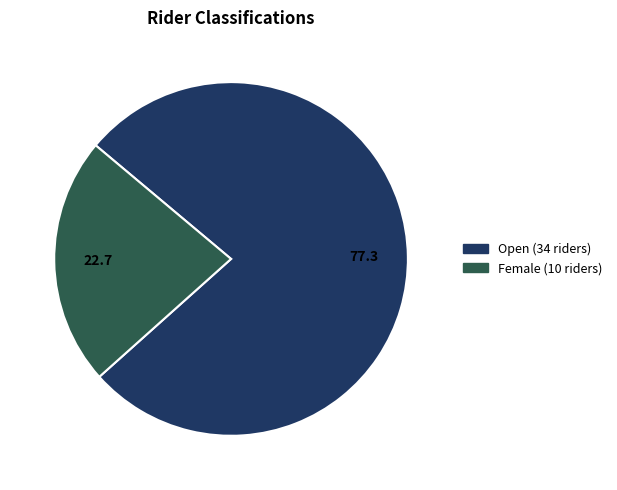

Is it true that Open is 89% of the pie?

False